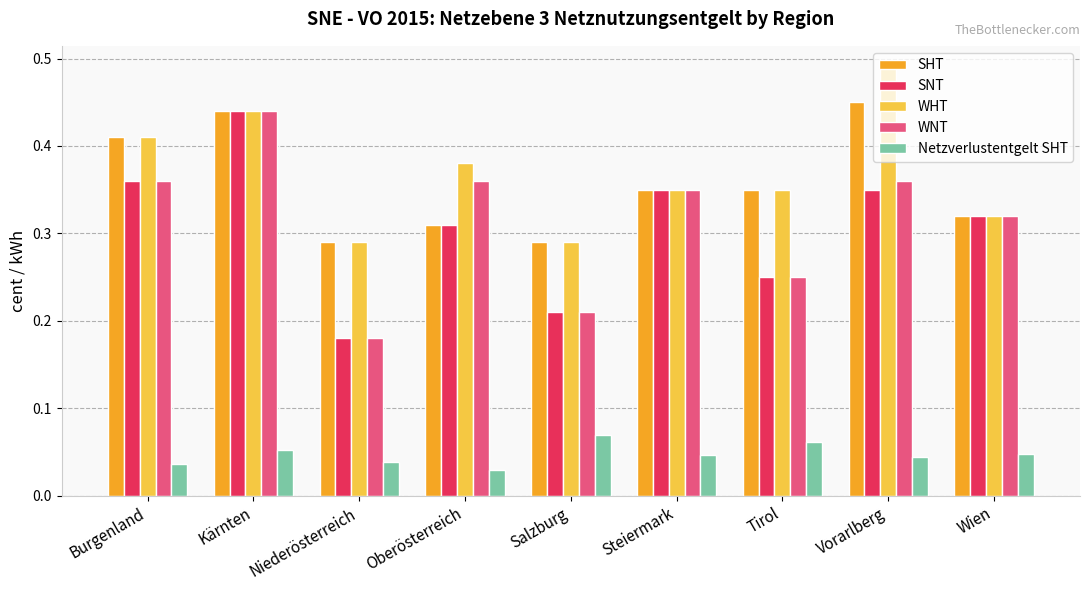

What is the sum of the SHT values at Vorarlberg and Kärnten?

0.9